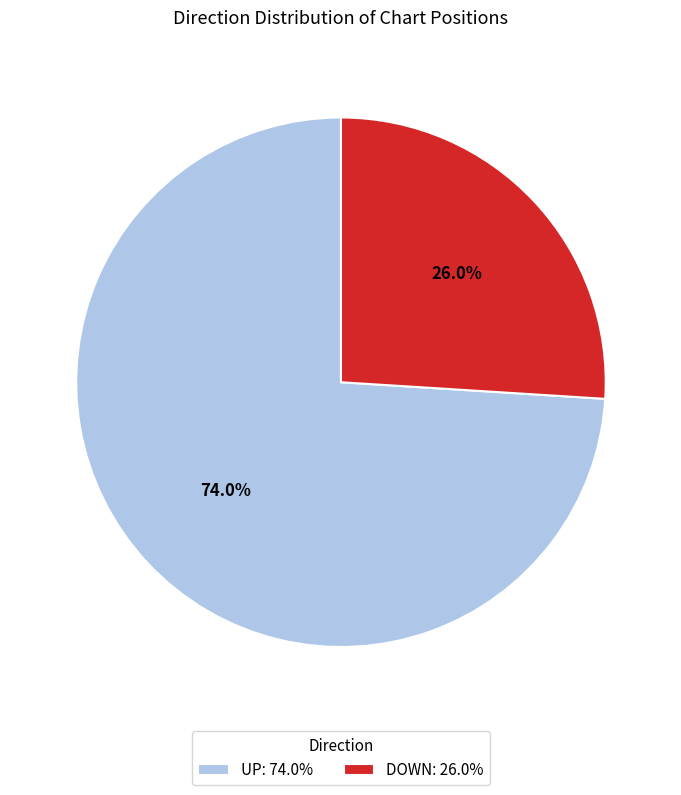

What is the smallest slice in the pie chart?

DOWN: 26.0%